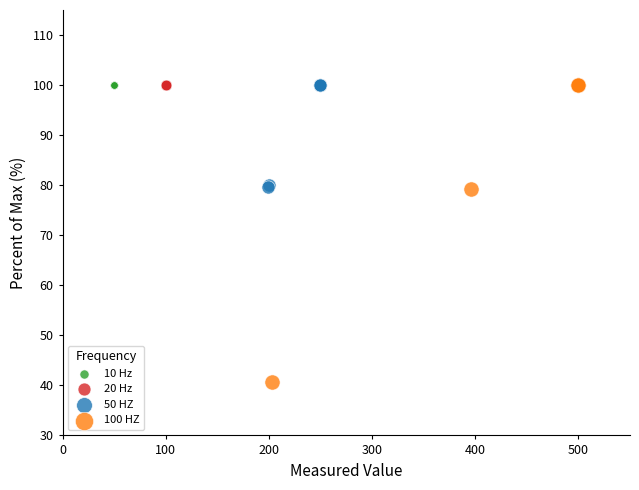

Which series contains the lowest Y value?

100 HZ